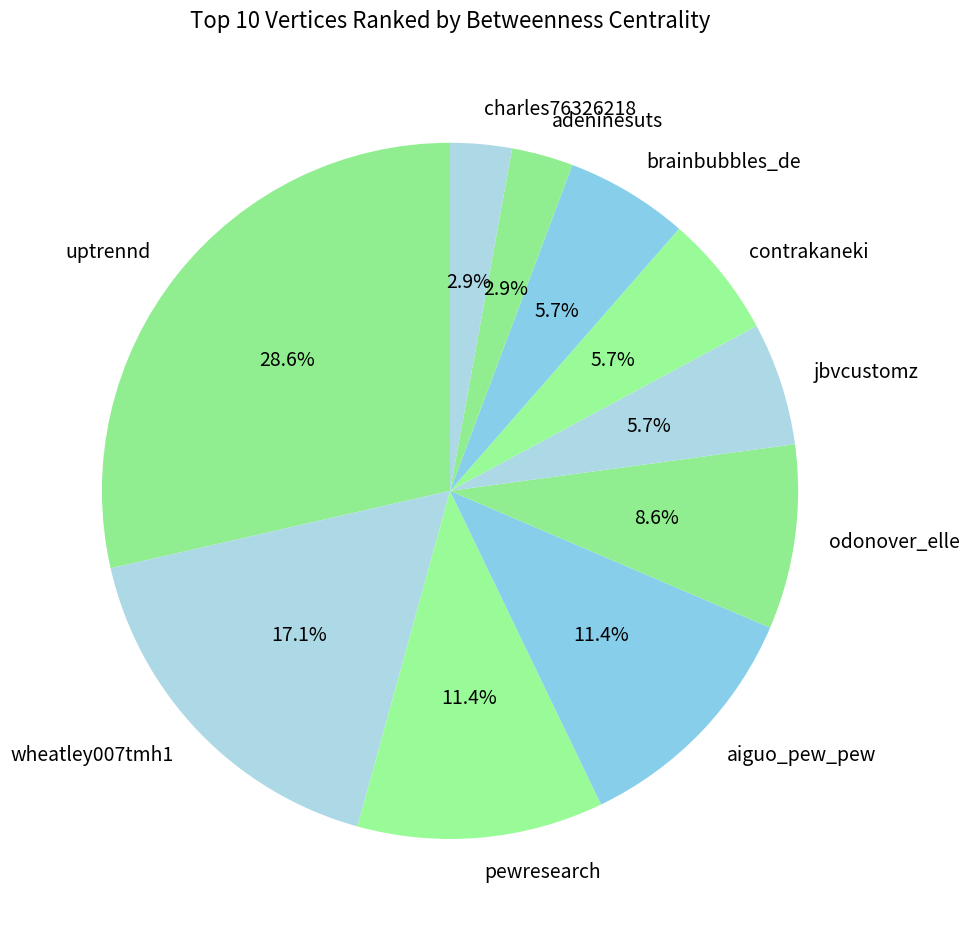

True or false: charles76326218 accounts for 3% of the total.

True